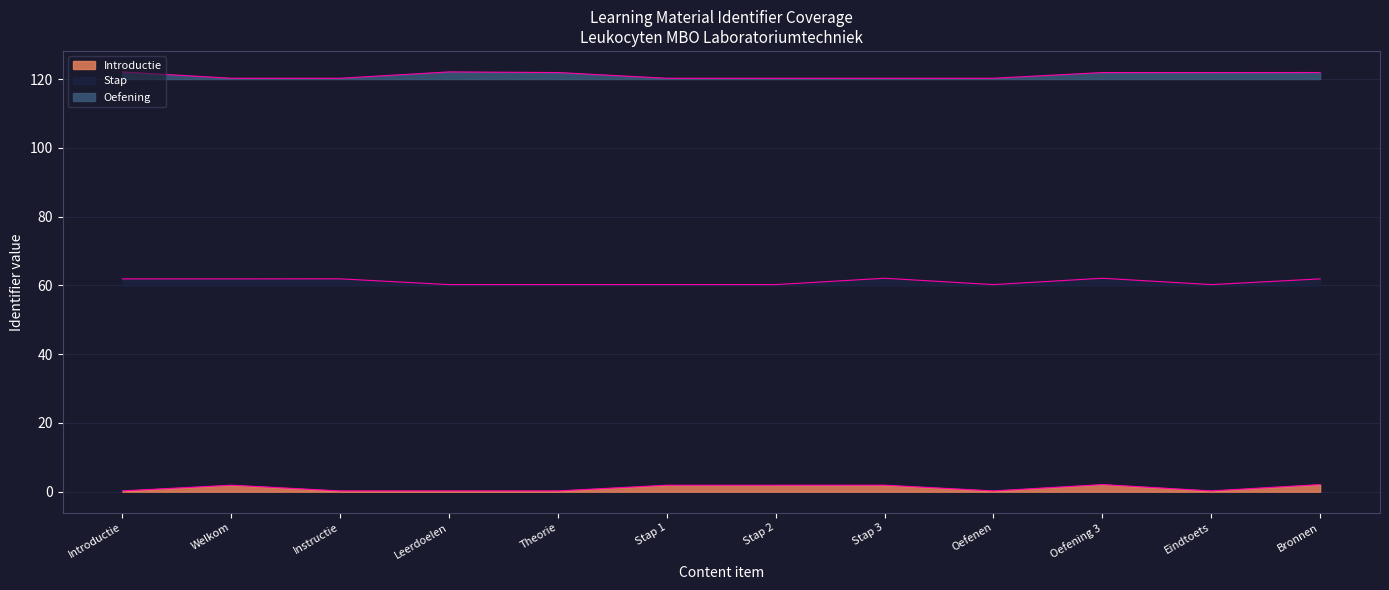

At how many categories does at least one series exceed 85?

12